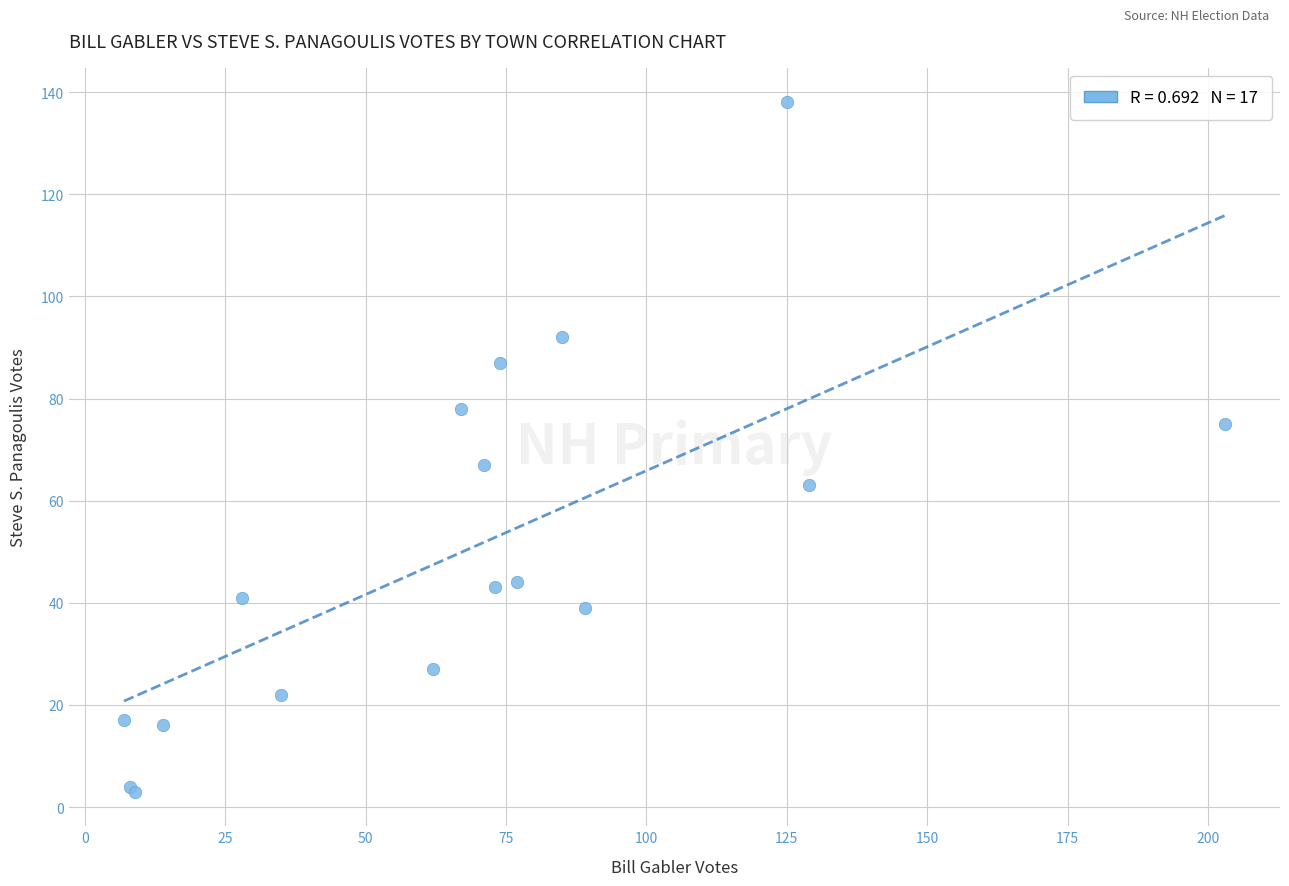

What Y value in the scatter plot is closest to 70?

67